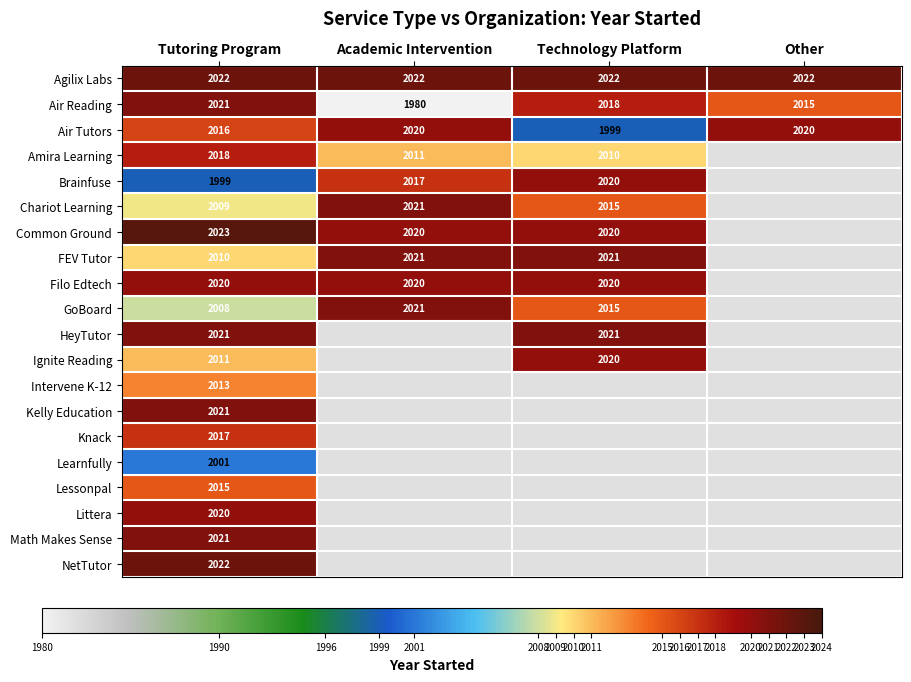

True or false: Agilix Labs has a value of 2022 at Tutoring Program.

True